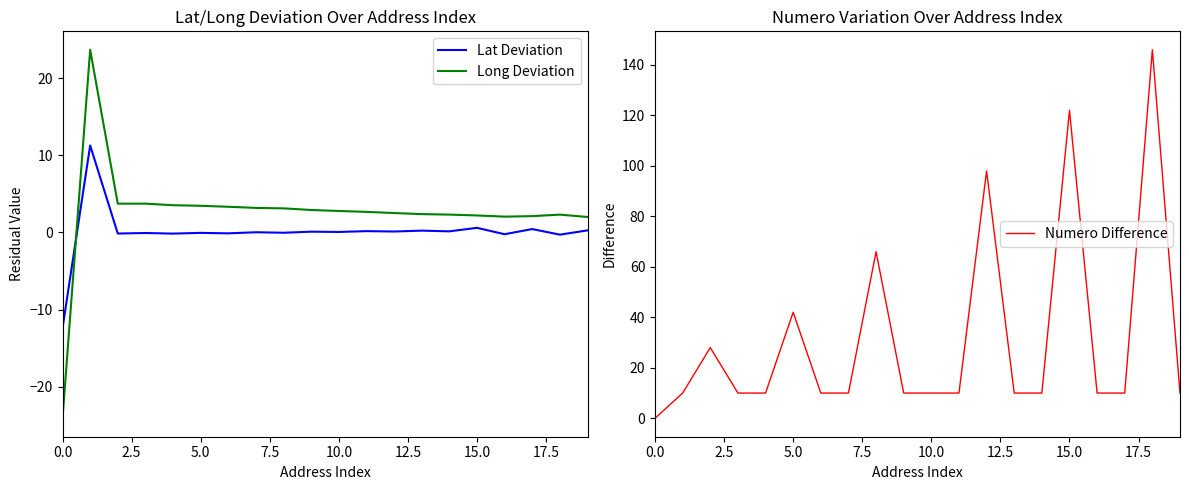

Is the value of Long Deviation at 0.0 greater than the value of Lat Deviation at 10.0?

No